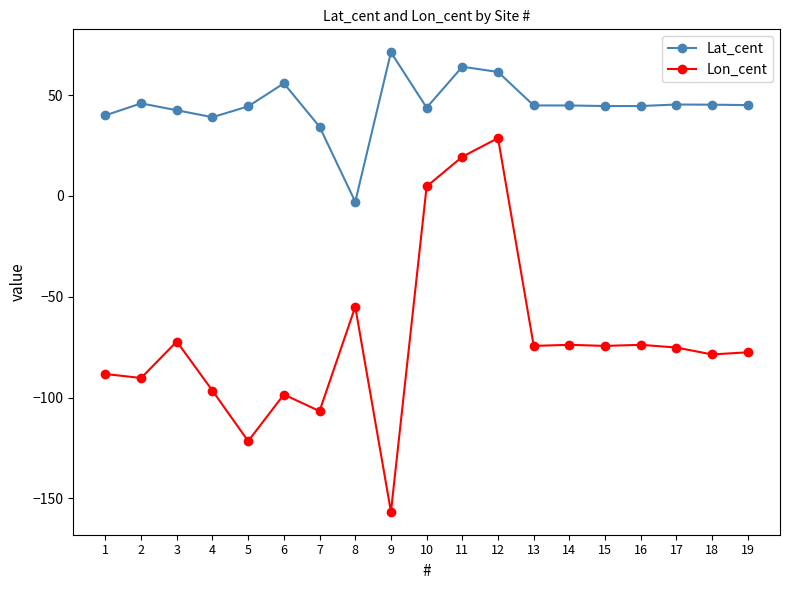

Count the number of data series in this chart.

2